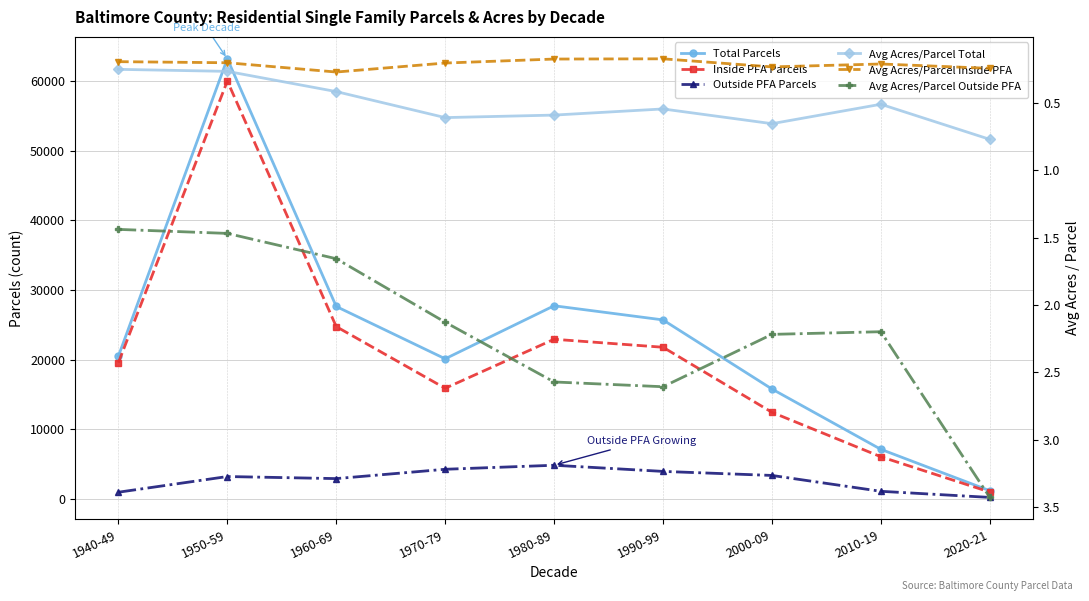

Reading left to right, what are all the values shown in this chart?

Total Parcels: 1940-49=20493.0	1950-59=63222.0	1960-69=27629.0	1970-79=20112.0	1980-89=27733.0	1990-99=25700.0	2000-09=15770.0	2010-19=7101.0	2020-21=1154.0
Inside PFA Parcels: 1940-49=19555.0	1950-59=60031.0	1960-69=24735.0	1970-79=15877.0	1980-89=22920.0	1990-99=21771.0	2000-09=12422.0	2010-19=6033.0	2020-21=963.0
Outside PFA Parcels: 1940-49=938.0	1950-59=3191.0	1960-69=2894.0	1970-79=4235.0	1980-89=4813.0	1990-99=3929.0	2000-09=3348.0	2010-19=1068.0	2020-21=191.0
Avg Acres/Parcel Total: 1940-49=0.3	1950-59=0.3	1960-69=0.4	1970-79=0.6	1980-89=0.6	1990-99=0.5	2000-09=0.7	2010-19=0.5	2020-21=0.8
Avg Acres/Parcel Inside PFA: 1940-49=0.2	1950-59=0.2	1960-69=0.3	1970-79=0.2	1980-89=0.2	1990-99=0.2	2000-09=0.2	2010-19=0.2	2020-21=0.2
Avg Acres/Parcel Outside PFA: 1940-49=1.4	1950-59=1.5	1960-69=1.7	1970-79=2.1	1980-89=2.6	1990-99=2.6	2000-09=2.2	2010-19=2.2	2020-21=3.4